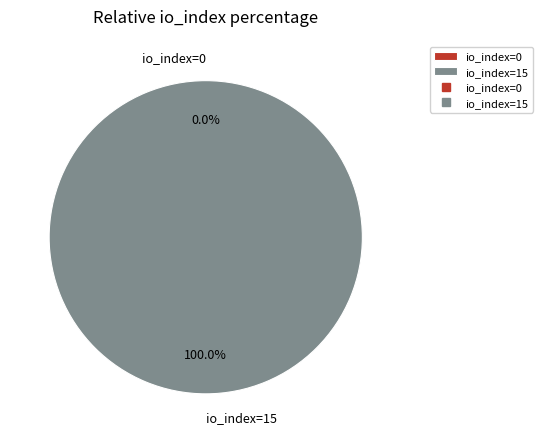

What percentage is NOT represented by tx_hash_0 (io_index=0)?

100.0%